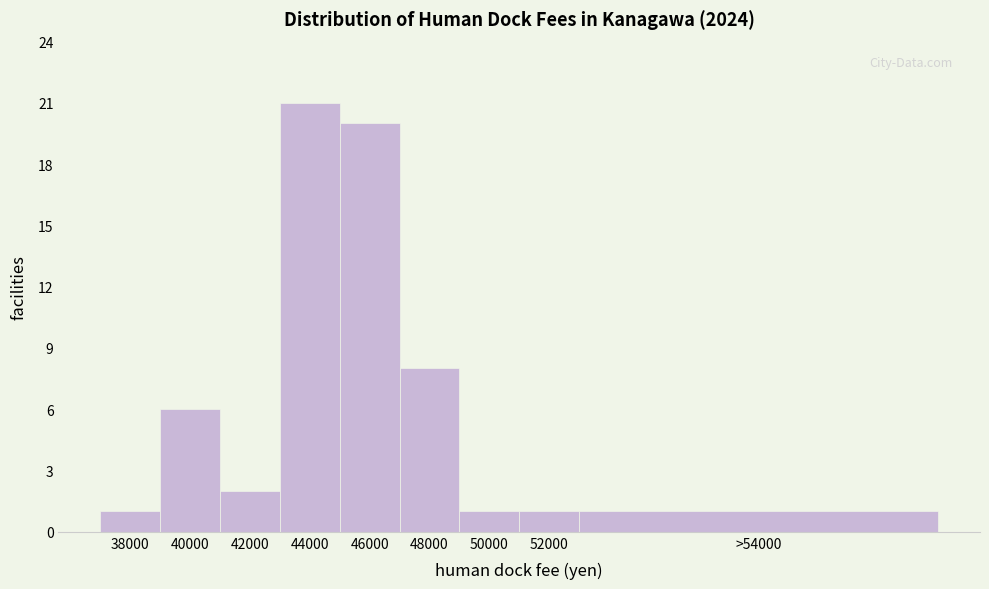

Reading right to left, transcribe all the data shown in this chart.

1	1	1	8	20	21	2	6	1